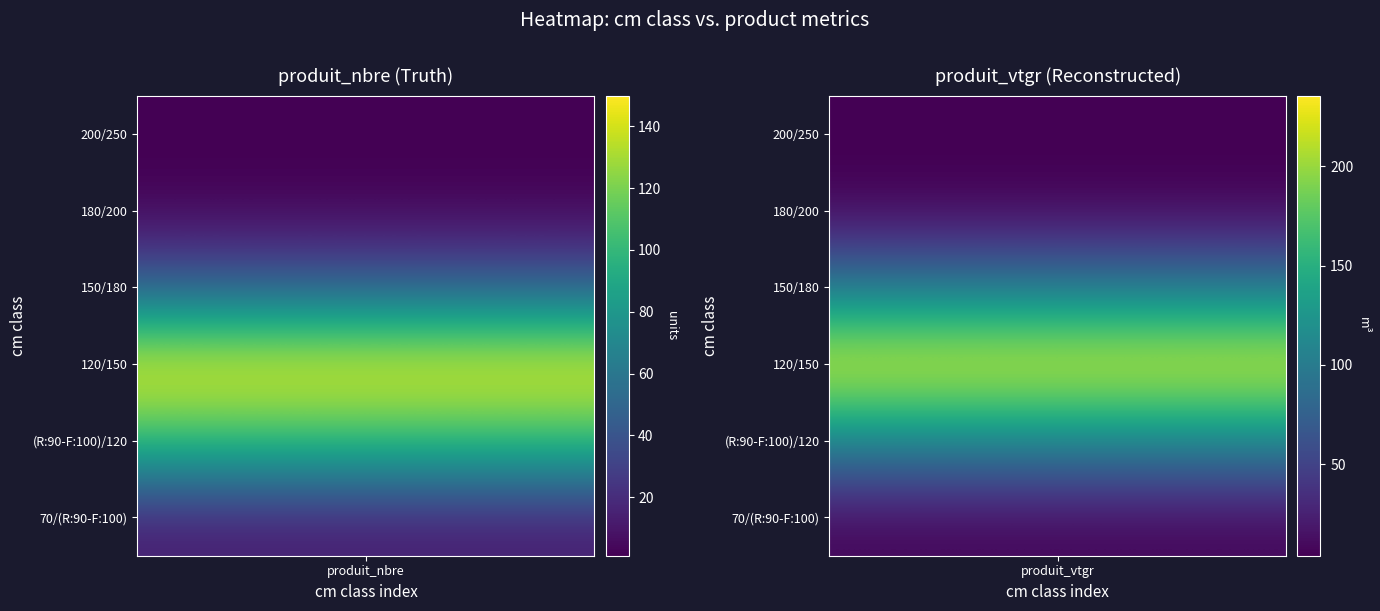

At which category is the sum across all series the highest?

produit_vtgr